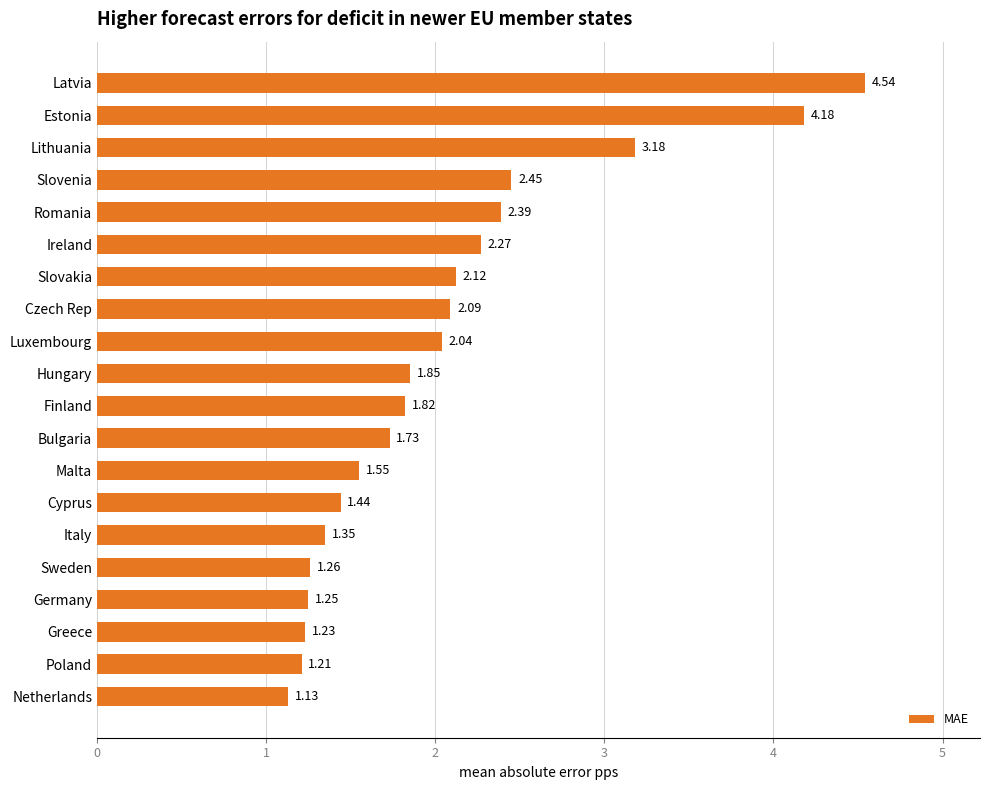

List the labels in order of value, largest first.

Latvia, Estonia, Lithuania, Slovenia, Romania, Ireland, Slovakia, Czech Rep, Luxembourg, Hungary, Finland, Bulgaria, Malta, Cyprus, Italy, Sweden, Germany, Greece, Poland, Netherlands